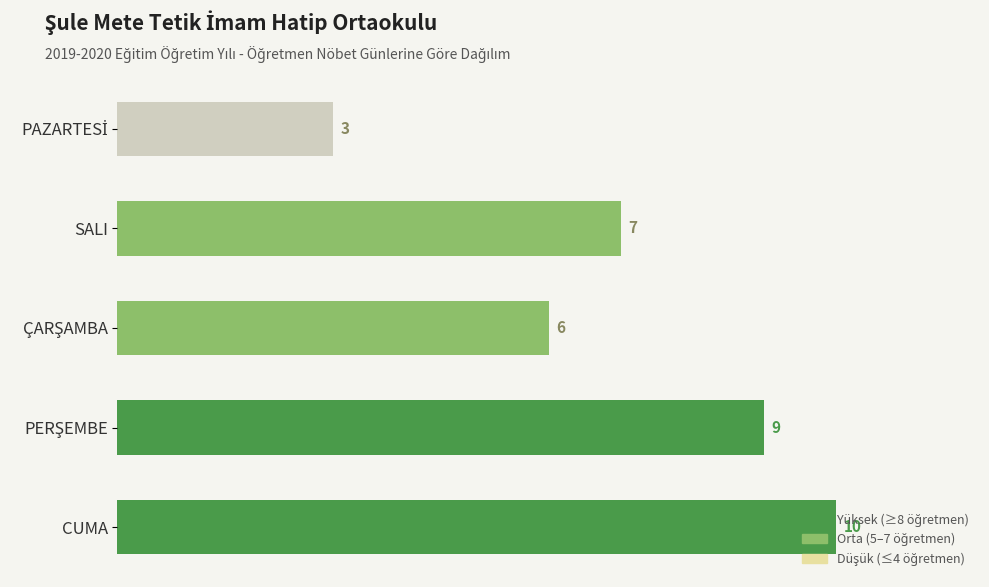

What is the sum of all values?

35